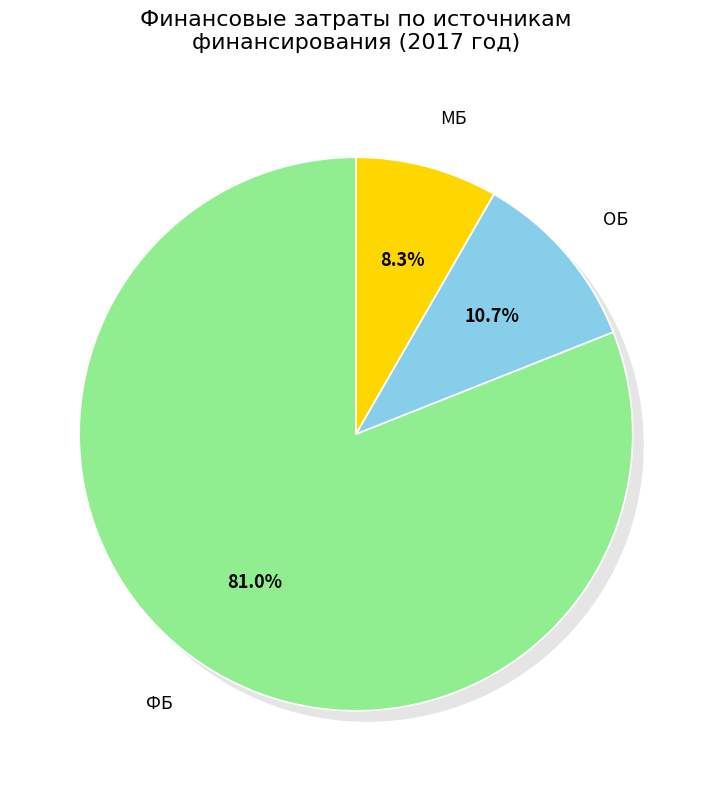

Do ФБ and ПП together represent more than half of the pie?

Yes